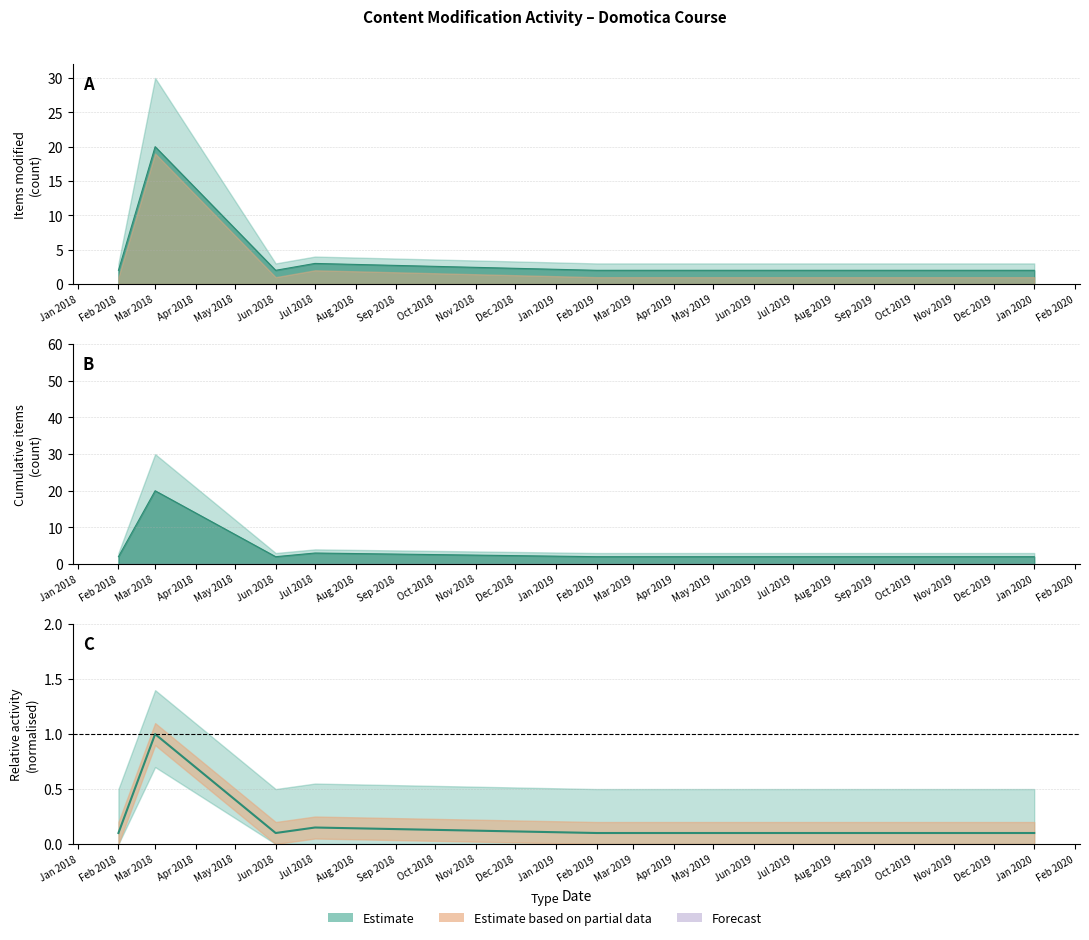

Is it true that the value at Feb 2019 is 0.1?

True